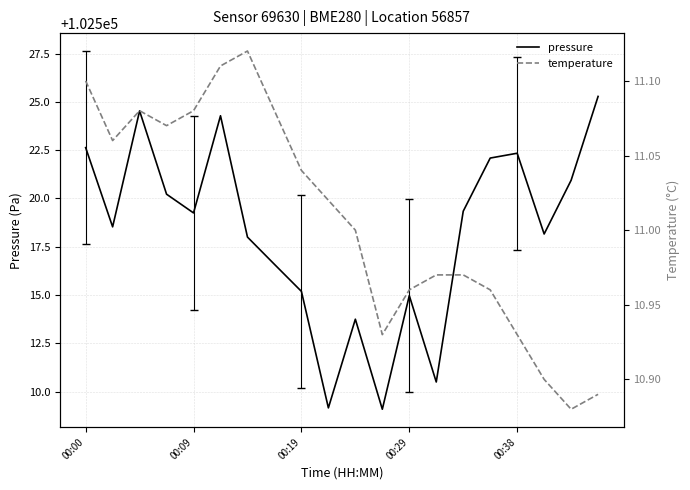

Reading right to left, extract all data points from this chart.

pressure: 102525.3	102520.9	102518.2	102522.3	102522.1	102519.3	102510.5	102515.0	102509.1	102513.8	102509.2	102515.2	102516.6	102518.0	102524.3	102519.2	102520.2	102524.5	102518.5	102522.6
temperature: 10.9	10.9	10.9	10.9	11.0	11.0	11.0	11.0	10.9	11.0	11.0	11.0	11.1	11.1	11.1	11.1	11.1	11.1	11.1	11.1